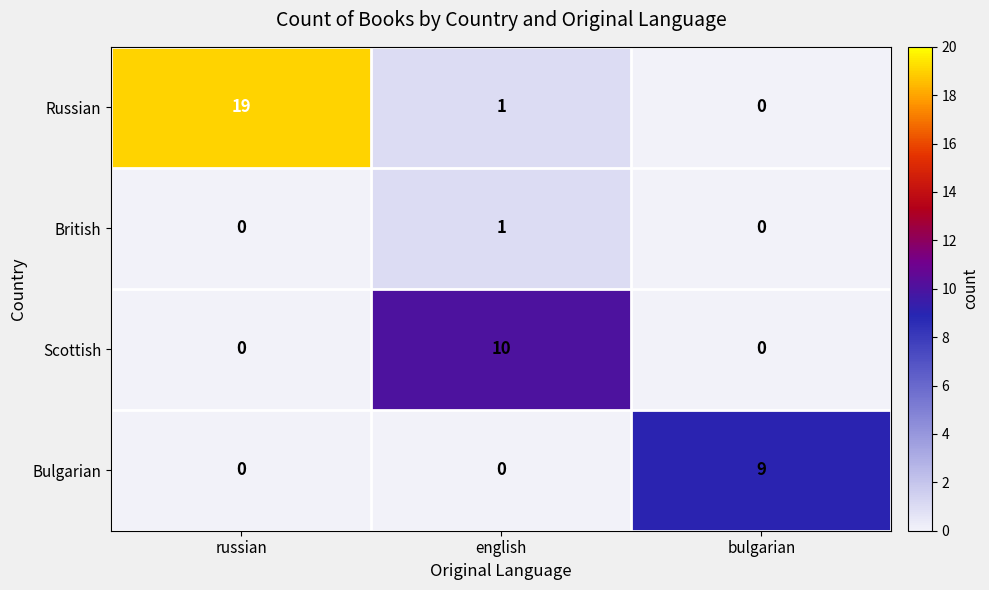

Is it true that Scottish equals 0 at bulgarian?

True